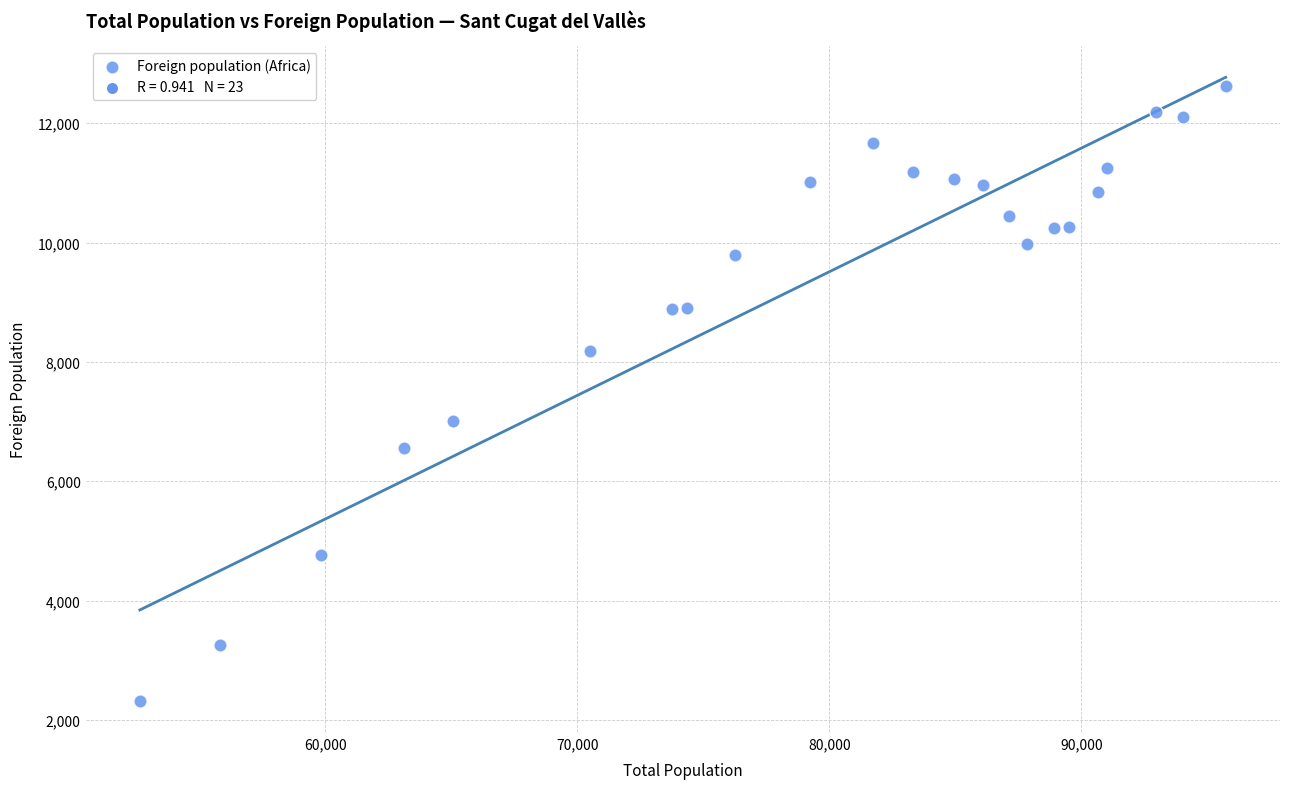

What is the range of Y values (max minus min)?

10295